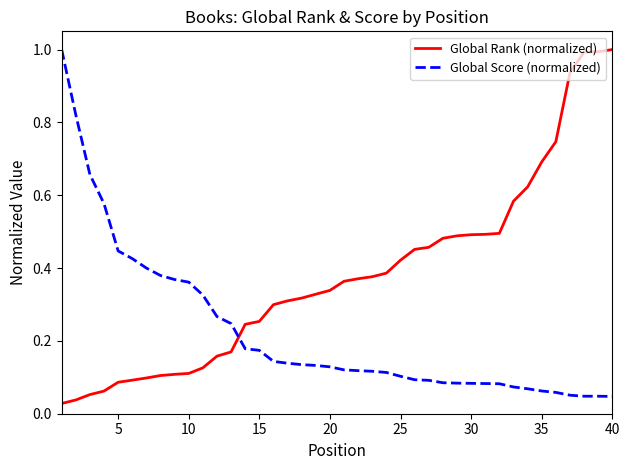

Which series ends up on top after the final intersection of Global Score (normalized) and Global Rank (normalized)?

Global Rank (normalized)